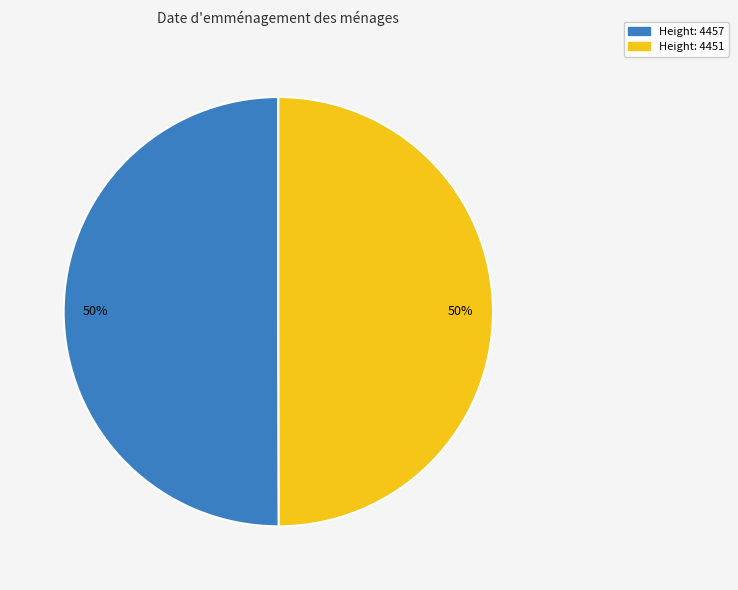

What is the ratio of the value at Height: 4451 to the value at Height: 4457?

1.0